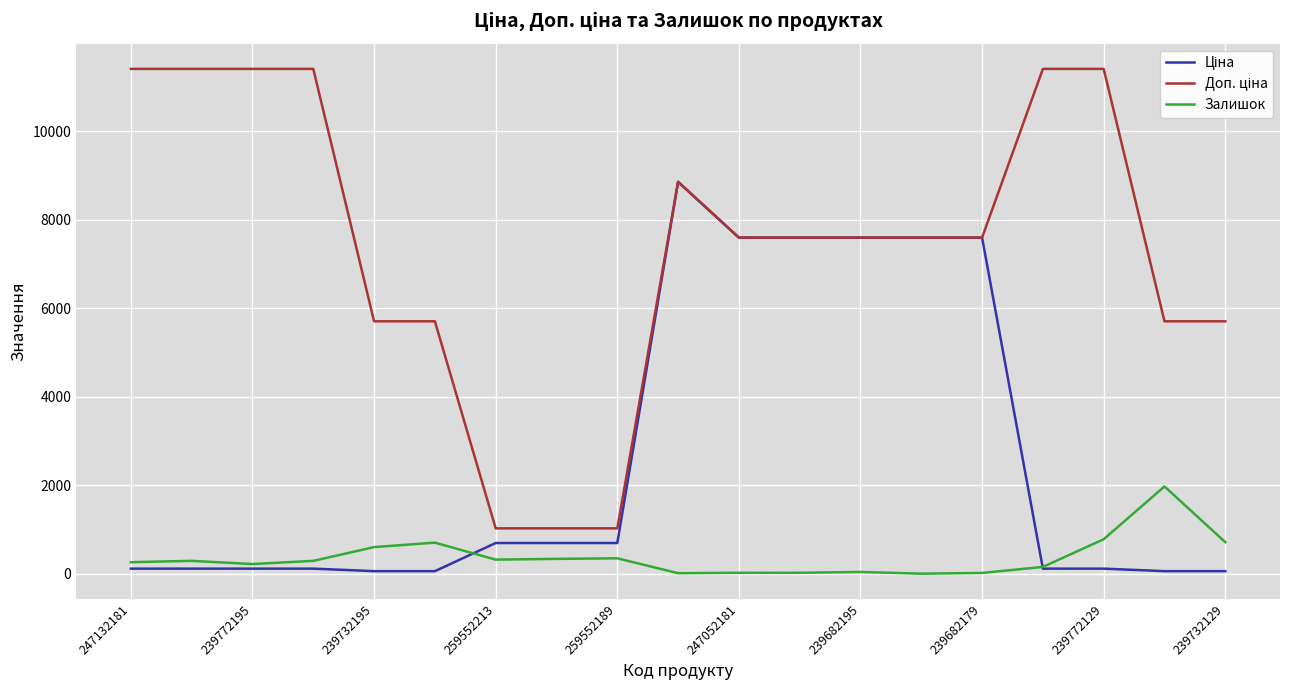

Does the chart have visible grid lines?

Yes